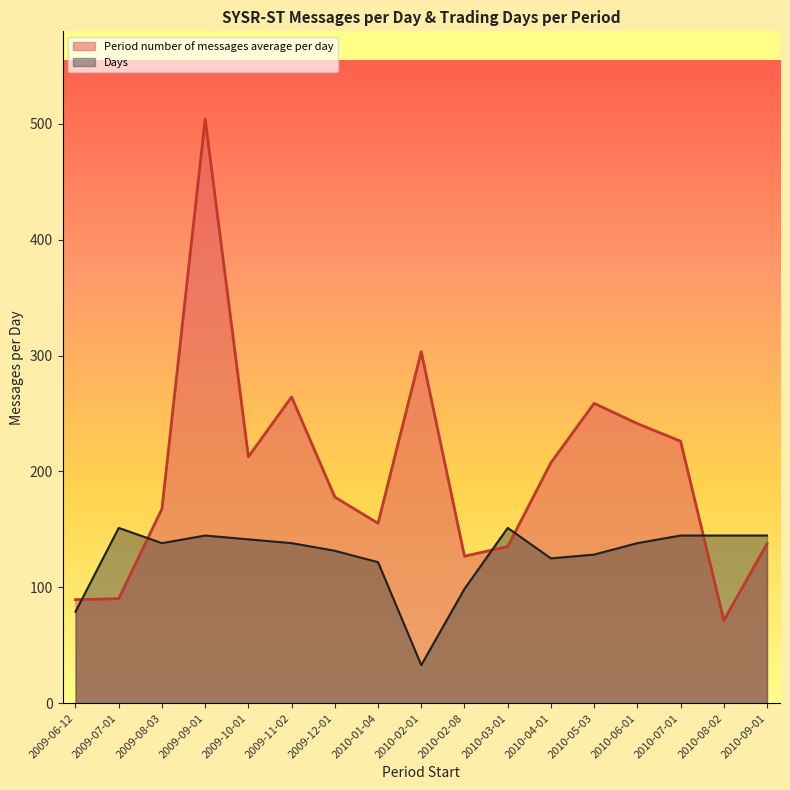

True or false: Days and Period number of messages average per day cross at least once.

True